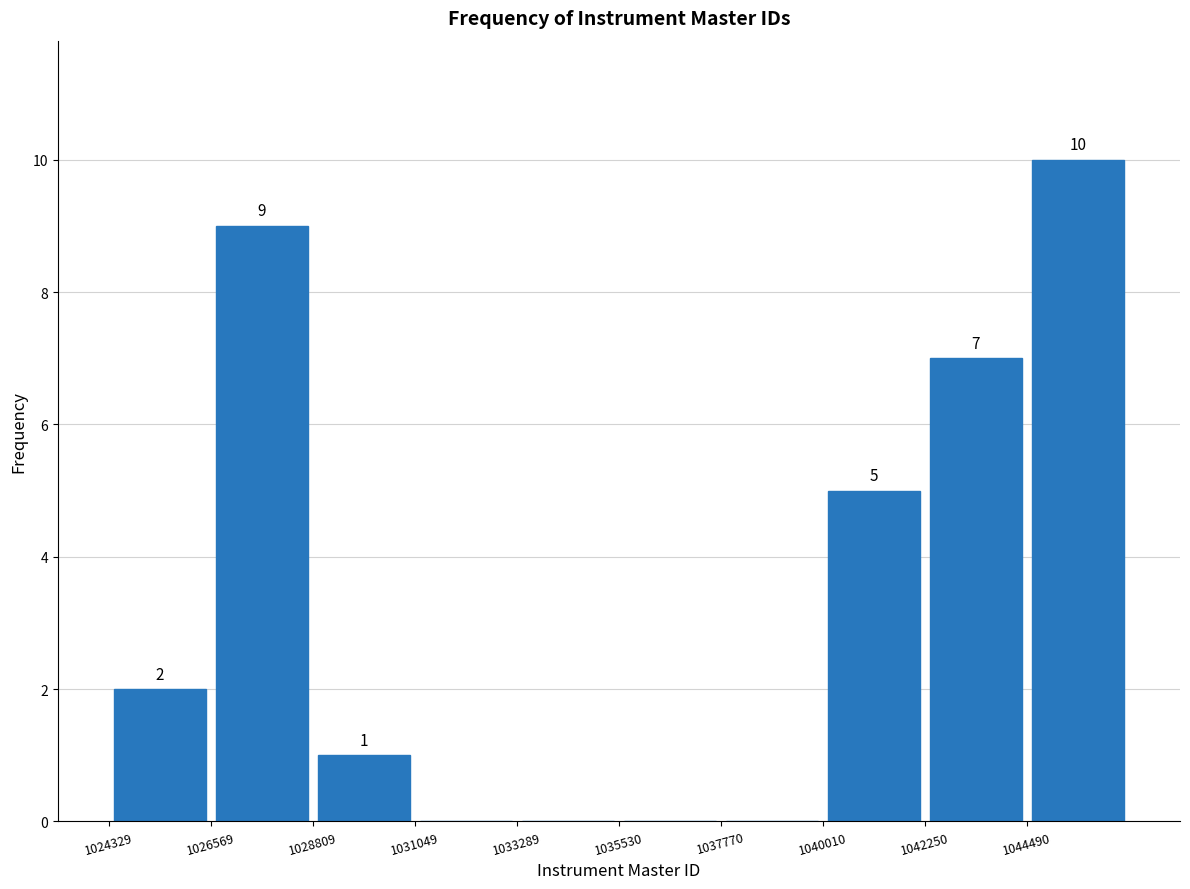

Over which range of the x-axis is the bar tallest?

1044500 to 1046500